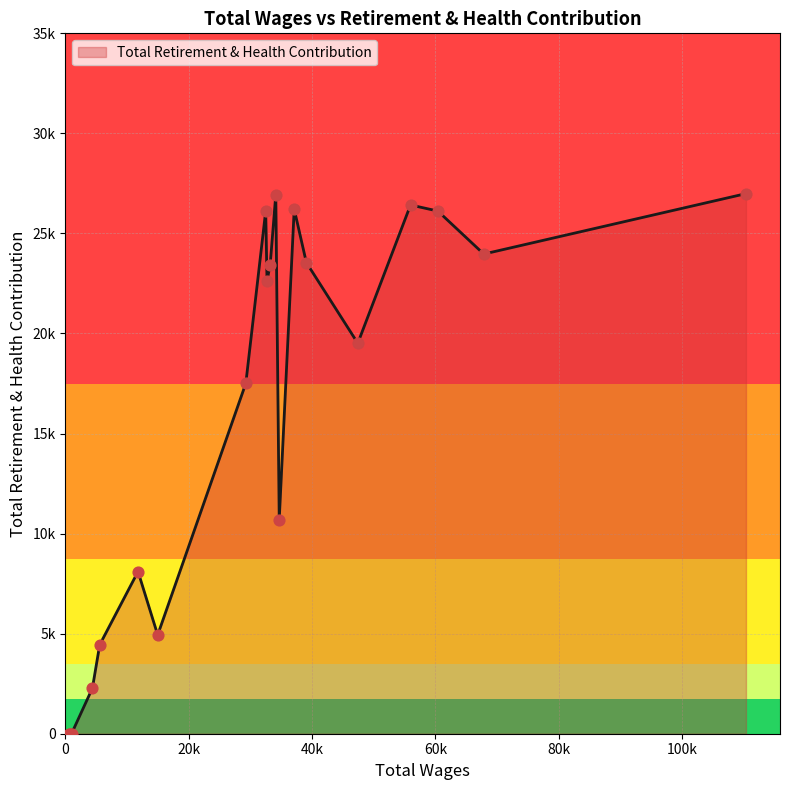

Is this an area chart (filled region under the line)?

Yes